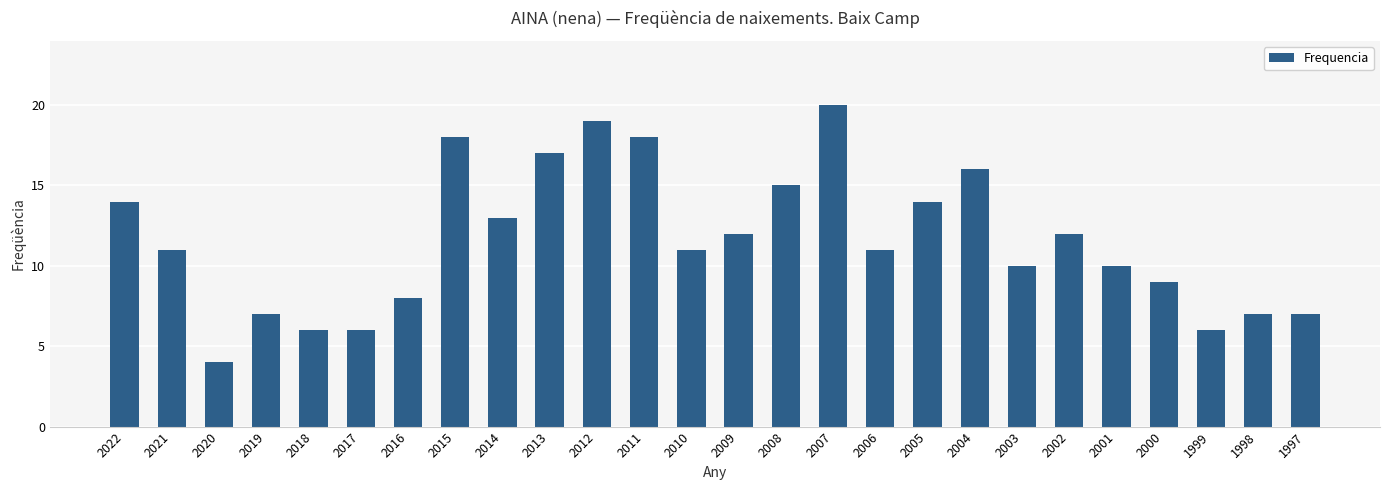

What is the approximate value at 1998?

7